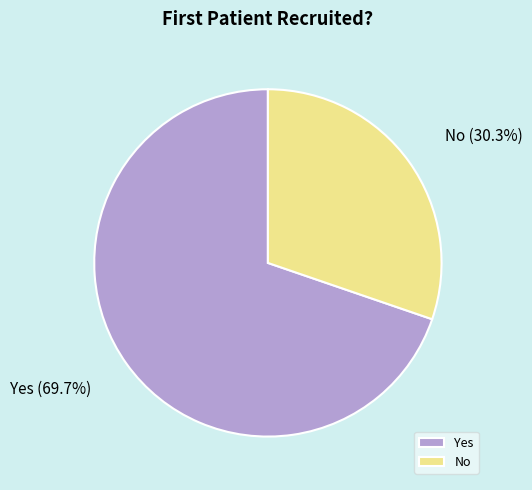

Combined, do Yes and No account for over 50%?

Yes